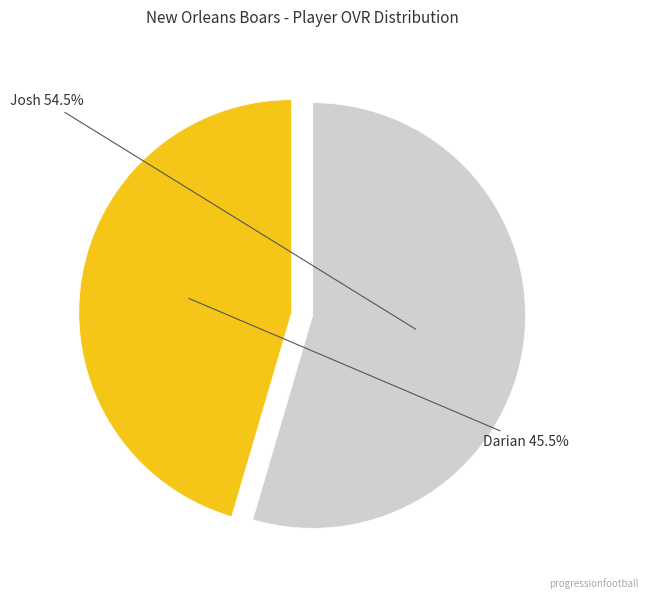

To the nearest percent, what is the average slice percentage?

50%